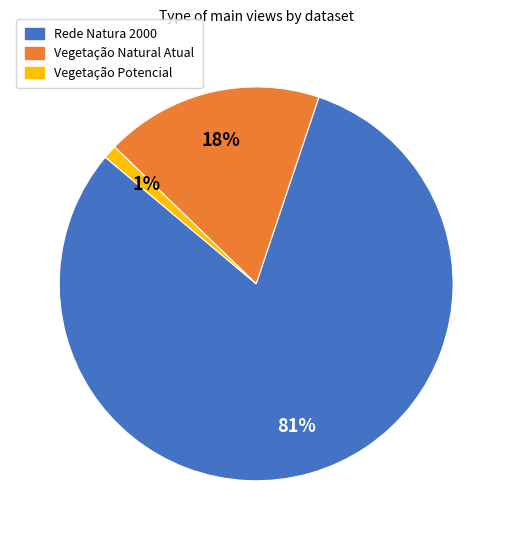

To the nearest percent, what is the difference between the Vegetação Natural Atual and Vegetação Potencial slice percentages?

17%